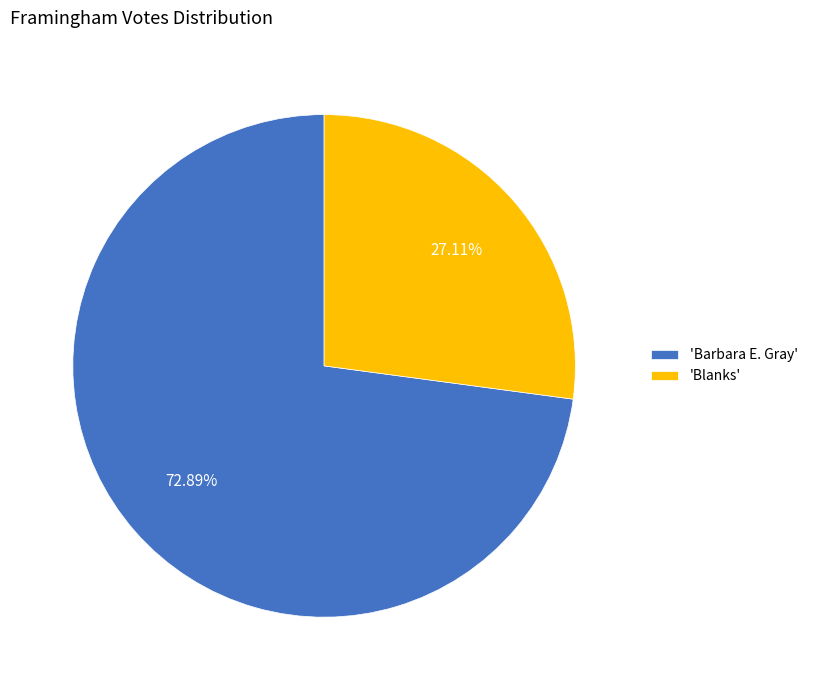

Which category has the biggest portion of the pie?

'Barbara E. Gray'